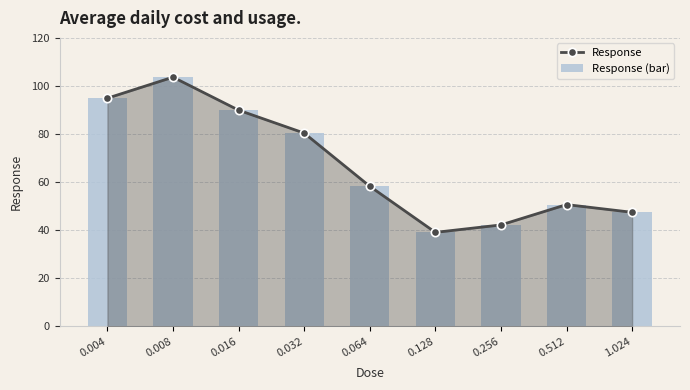

How many series are shown in this chart?

2